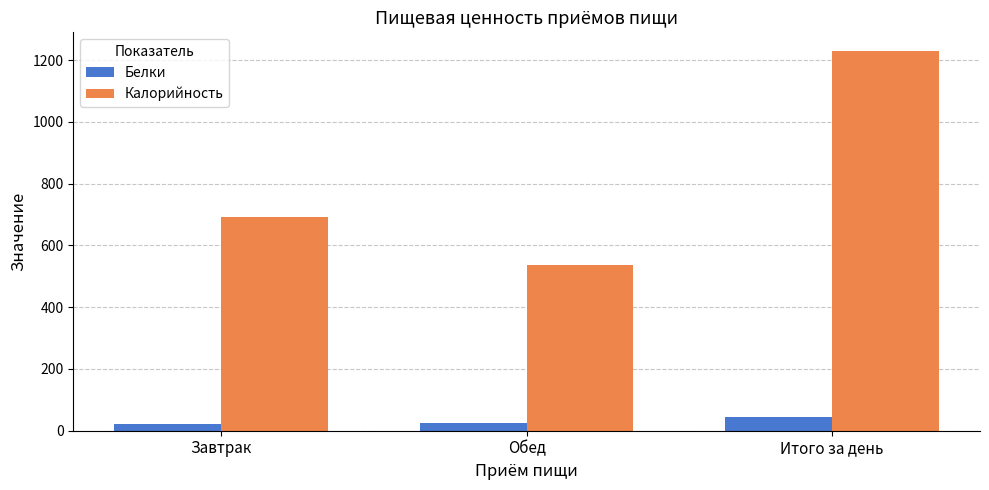

What is the greatest value displayed?

1228.5